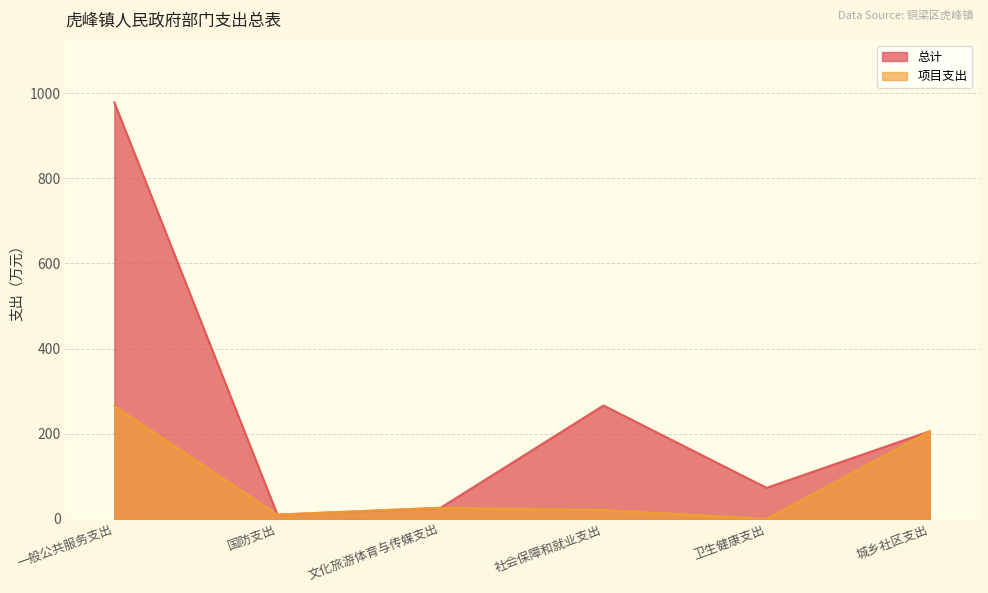

Reading left to right, transcribe all the data shown in this chart.

总计: 一般公共服务支出=978.1	国防支出=10.0	文化旅游体育与传媒支出=26.0	社会保障和就业支出=266.4	卫生健康支出=73.0	城乡社区支出=205.7
项目支出: 一般公共服务支出=265.1	国防支出=10.0	文化旅游体育与传媒支出=26.0	社会保障和就业支出=20.8	卫生健康支出=0.0	城乡社区支出=205.7